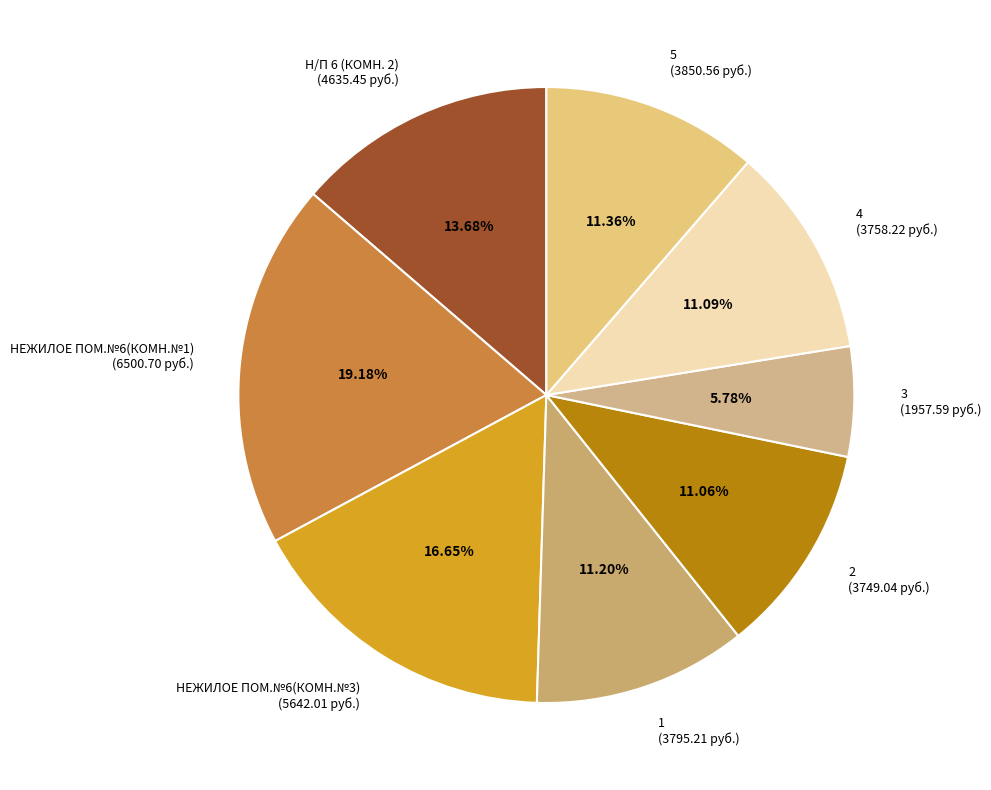

Is there a majority slice in this chart?

No